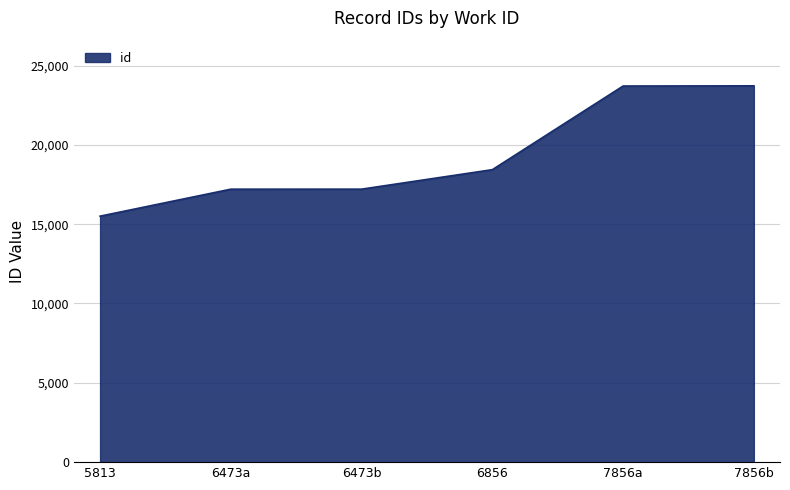

Is it true that the value at 6856 is 8246?

False